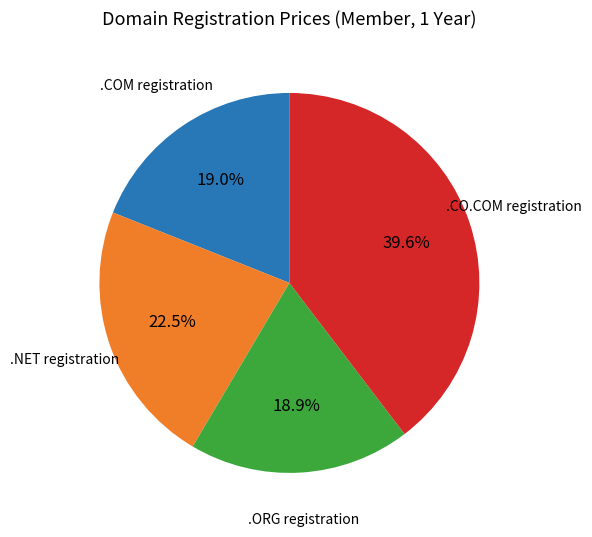

Is there any slice that represents more than half of the pie?

No